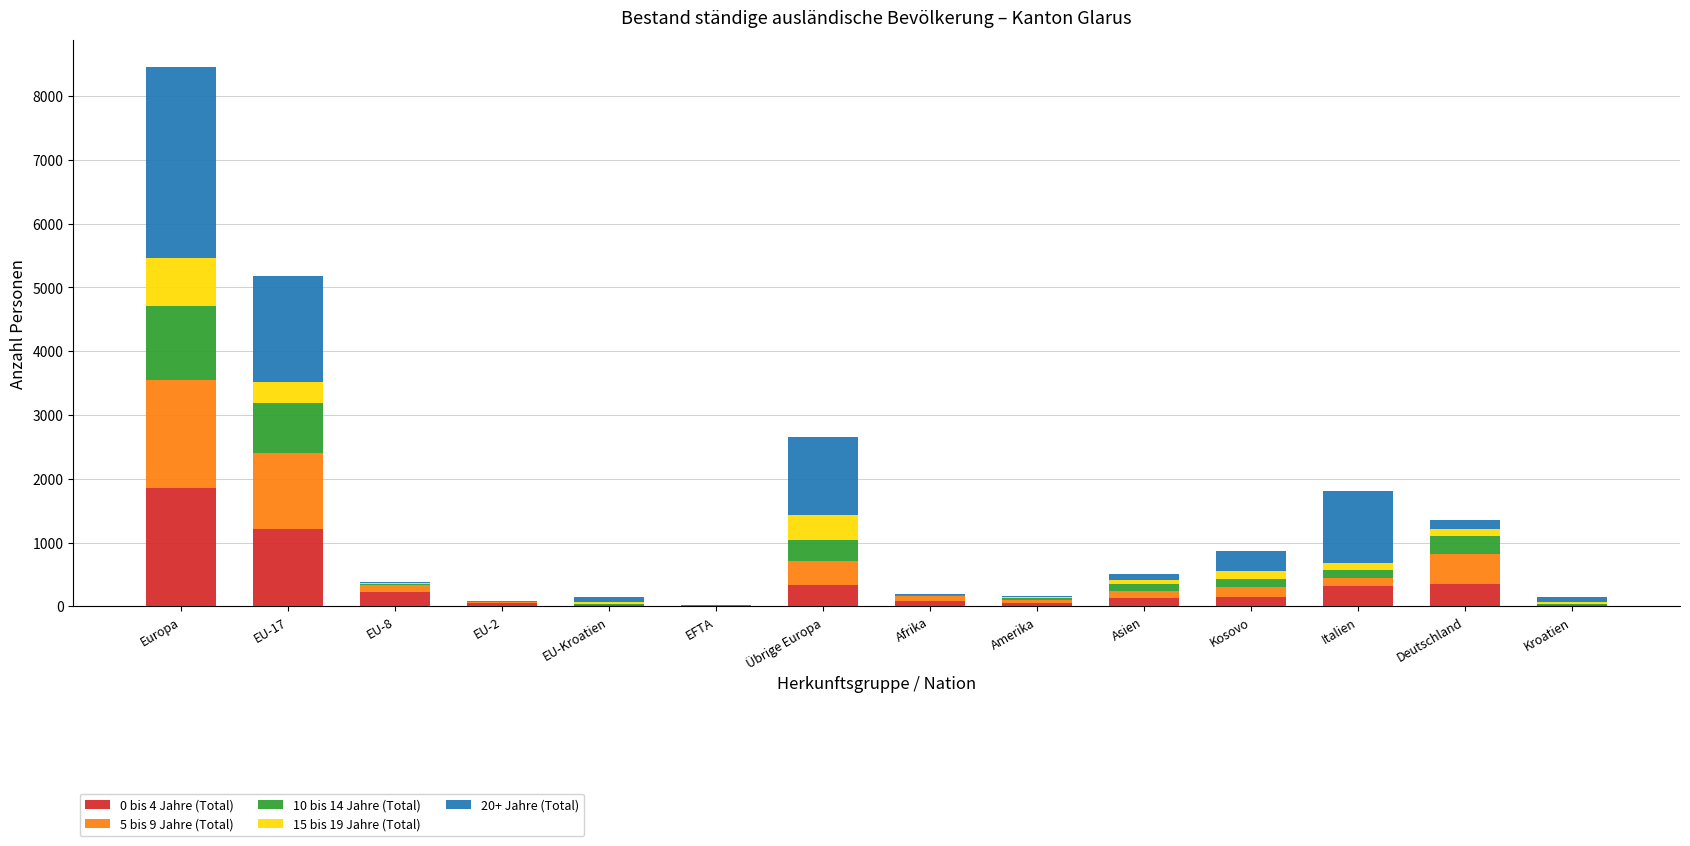

Which category has the highest value in the 0 bis 4 Jahre (Total) series?

Europa